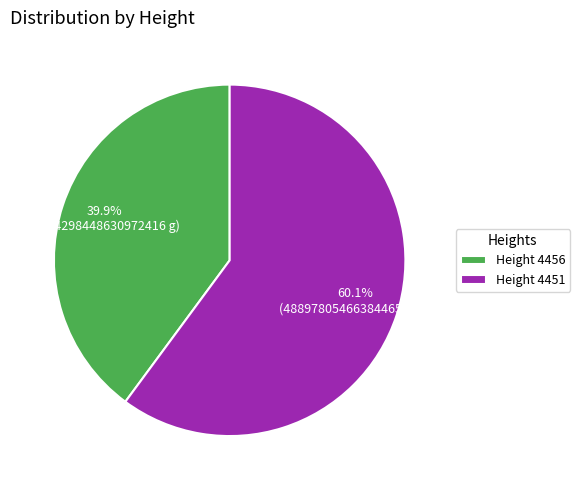

What percentage do Height 4456 and Height 4451 together represent?

100.0%